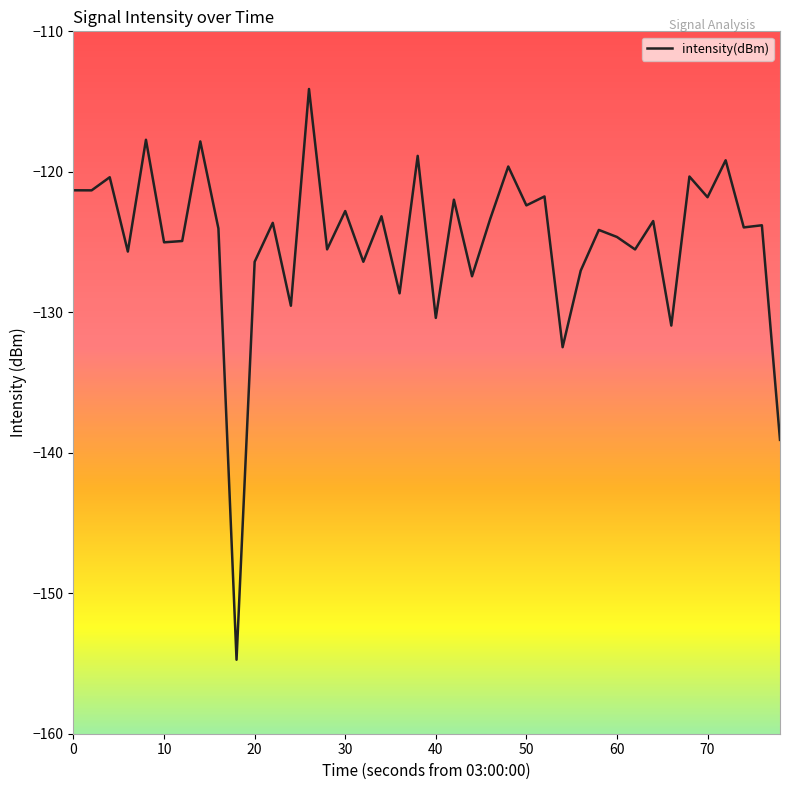

What is the minimum value shown in the chart?

-154.7